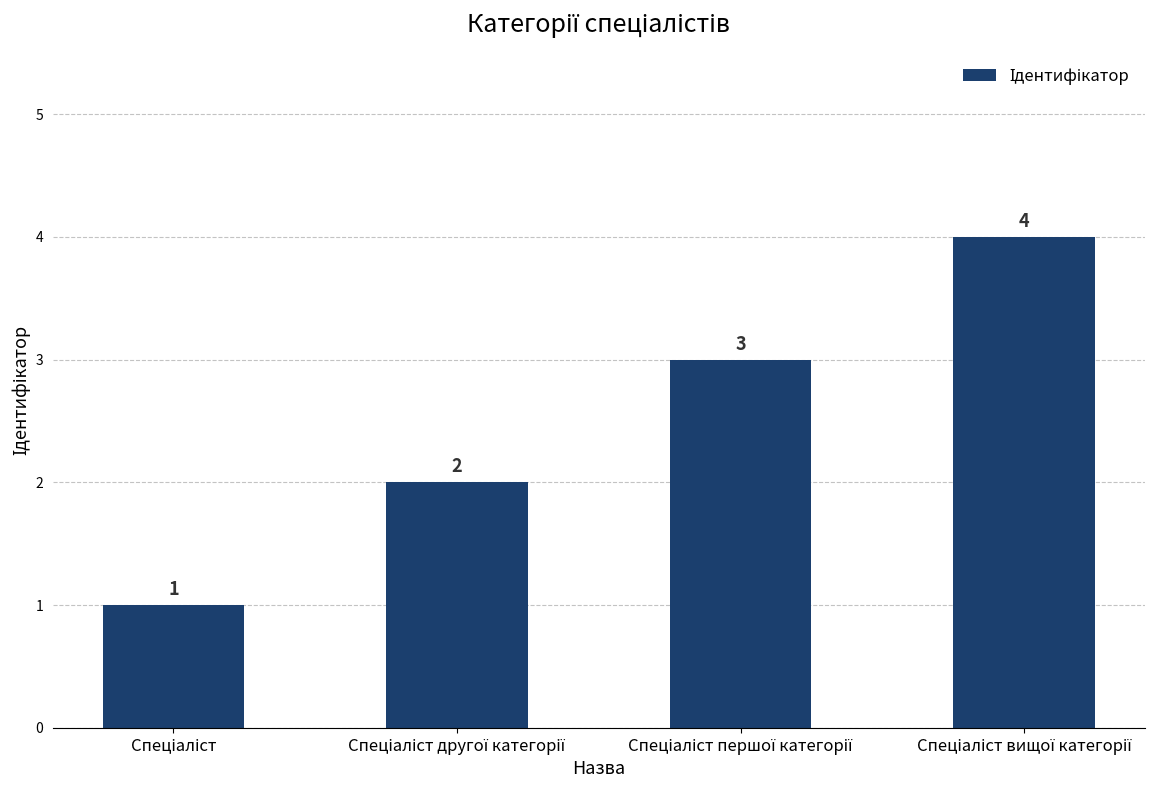

What is the sum of all values?

10